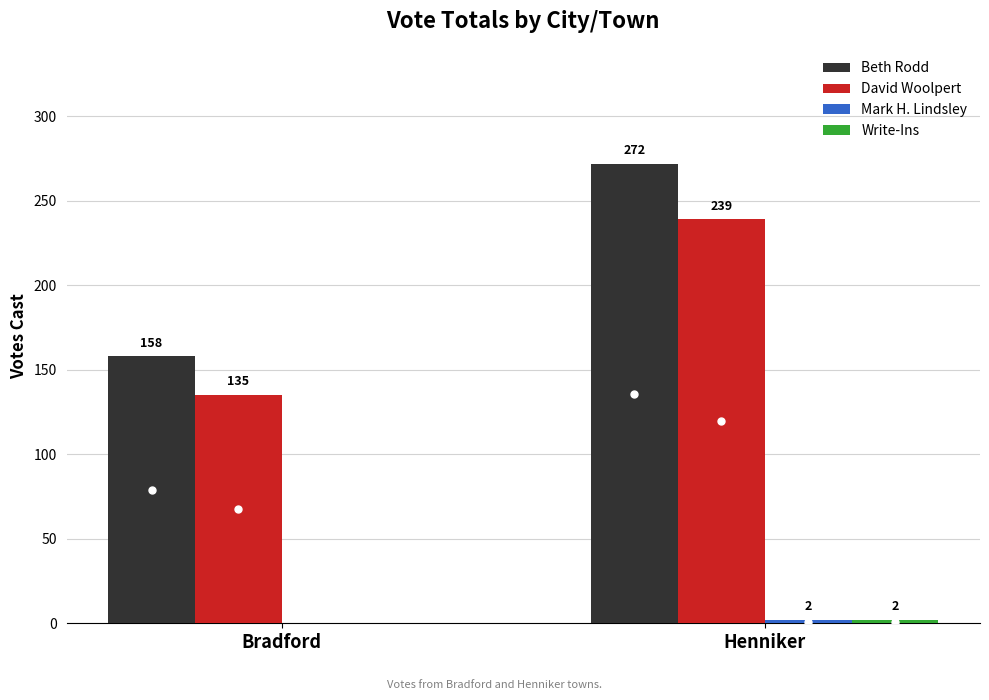

At which category is the sum across all series the highest?

Henniker